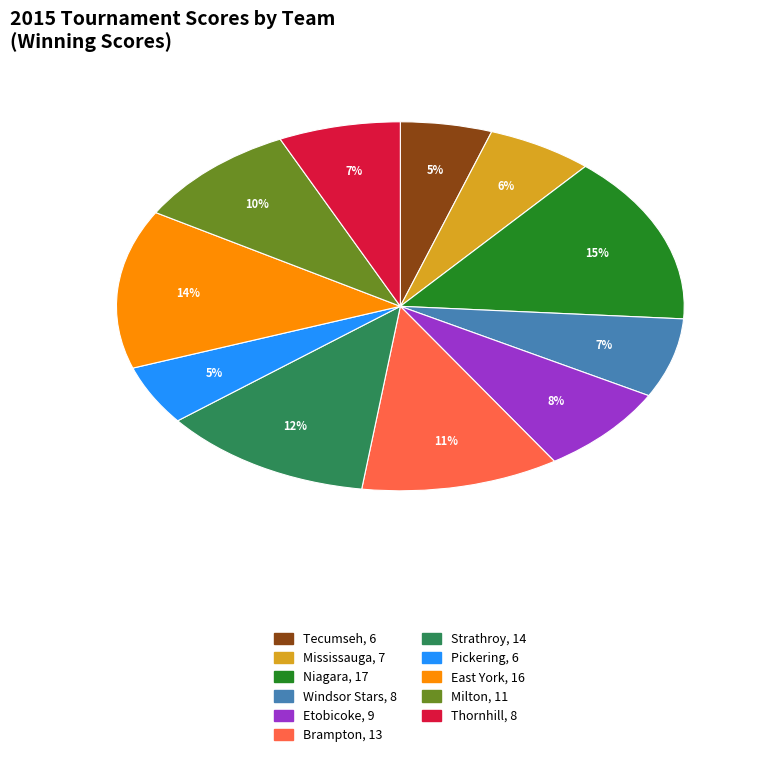

Count the number of slices in the pie.

11